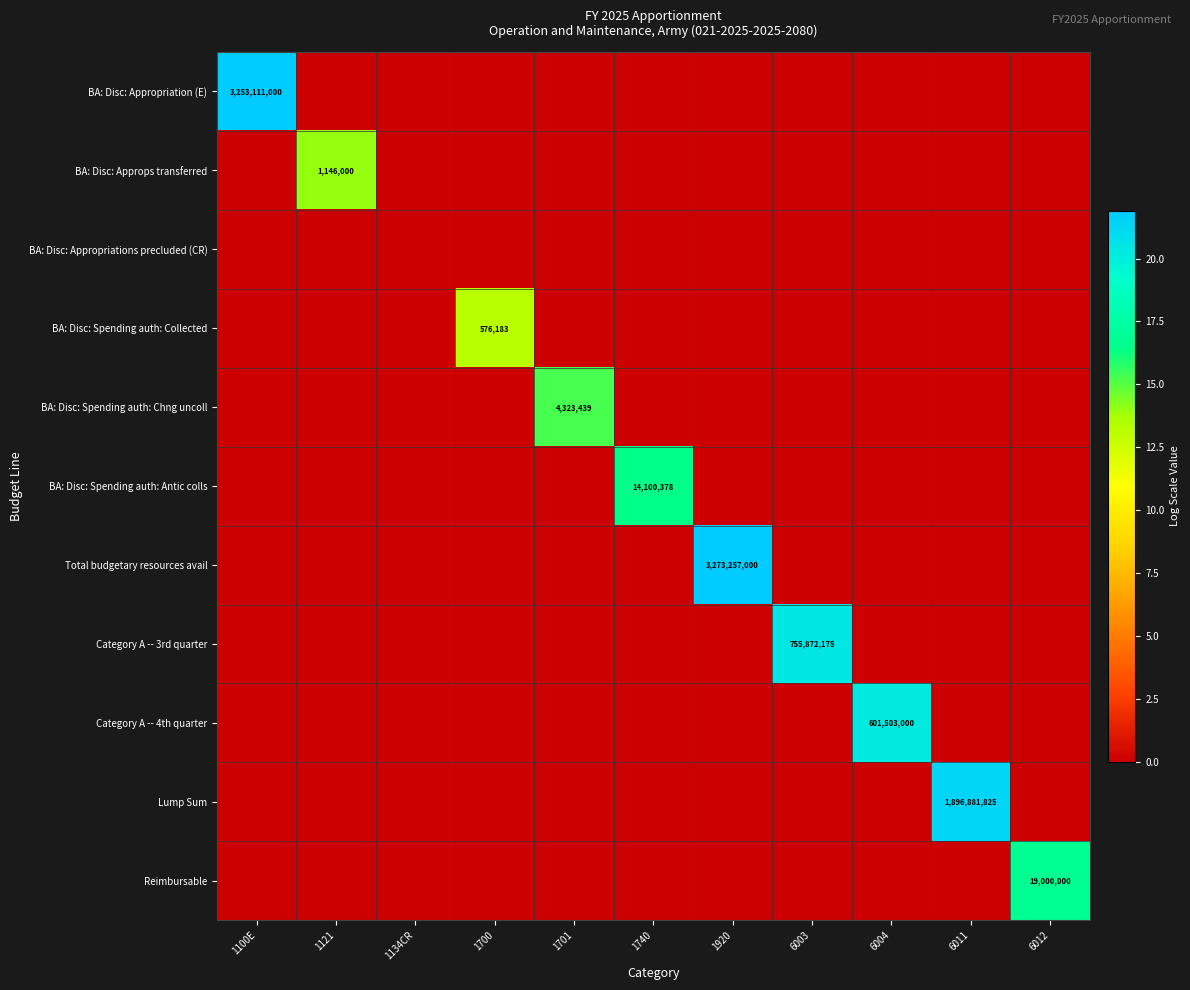

Rank the series at 1700 from lowest to highest value.

BA: Disc: Appropriation (E), BA: Disc: Approps transferred, BA: Disc: Appropriations precluded (CR), BA: Disc: Spending auth: Chng uncoll, BA: Disc: Spending auth: Antic colls, Total budgetary resources avail, Category A -- 3rd quarter, Category A -- 4th quarter, Lump Sum, Reimbursable, BA: Disc: Spending auth: Collected